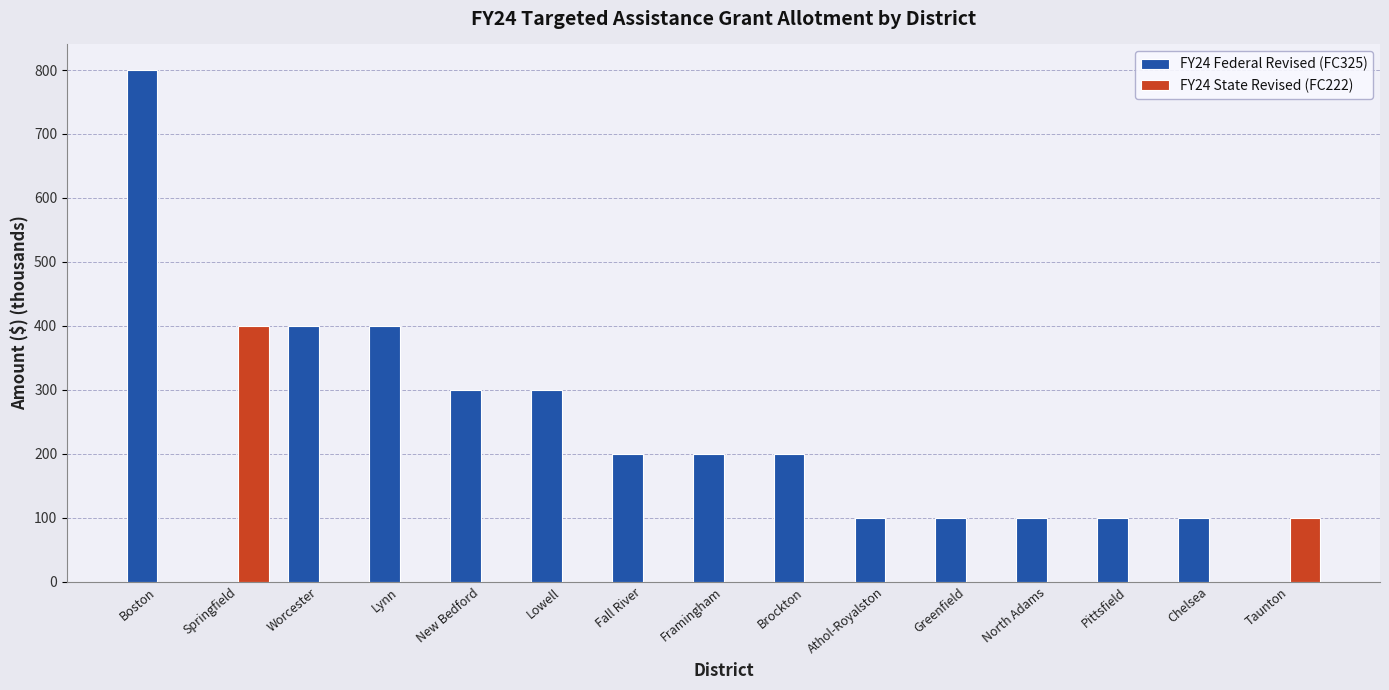

How many distinct data groups are displayed?

2